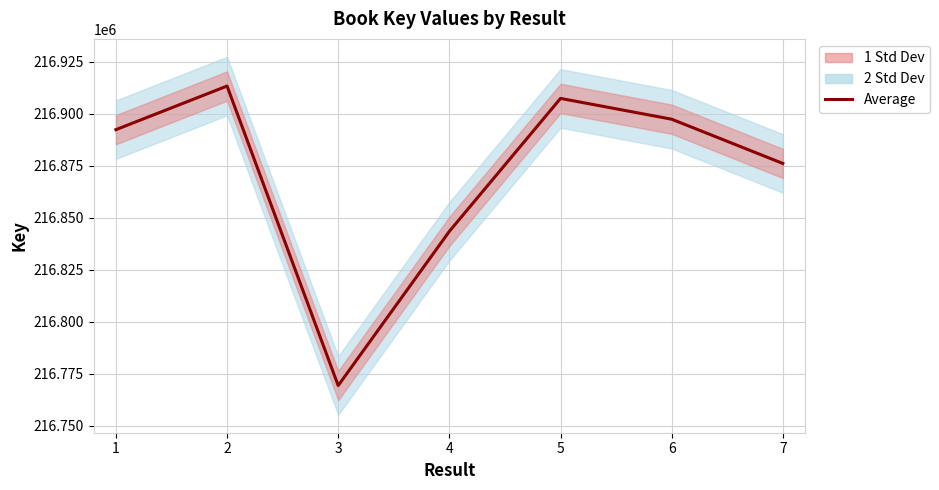

What is the difference between the maximum and second lowest values?

69862